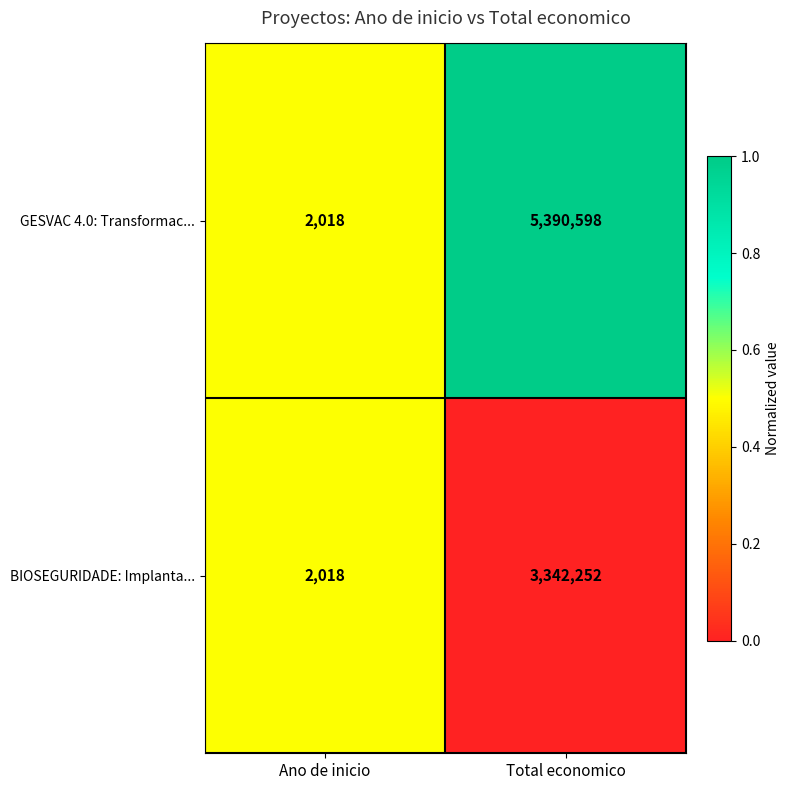

What is the maximum value for GESVAC 4.0: Transformac...?

5390598